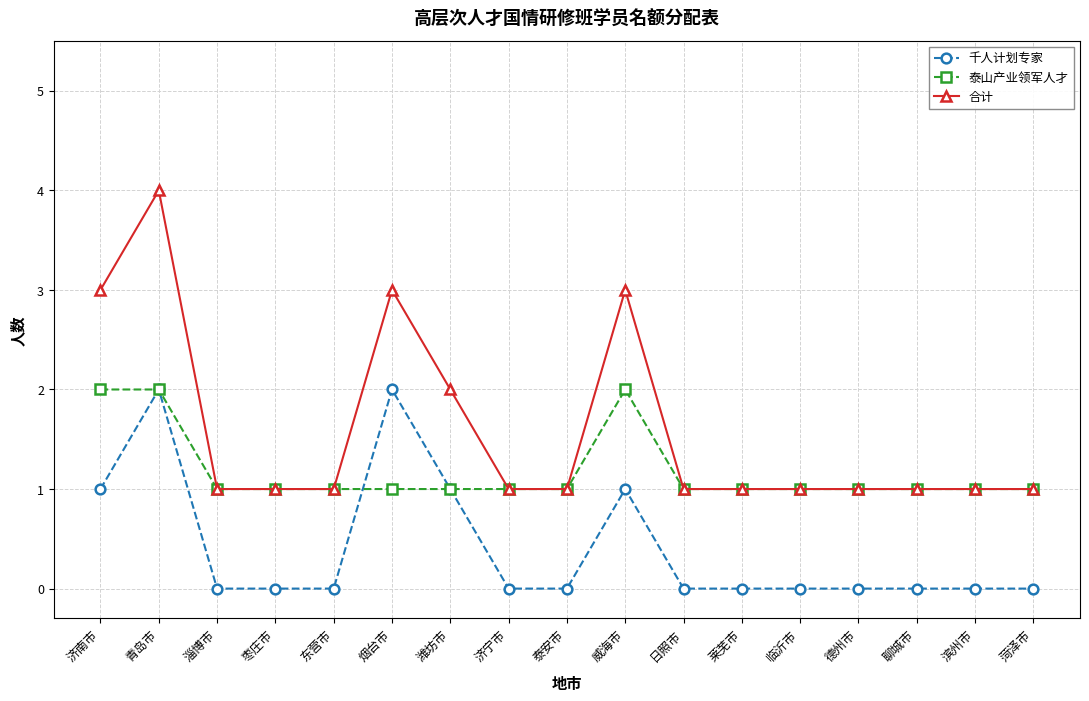

What is the difference between the maximum and minimum values in the 合计 series?

3